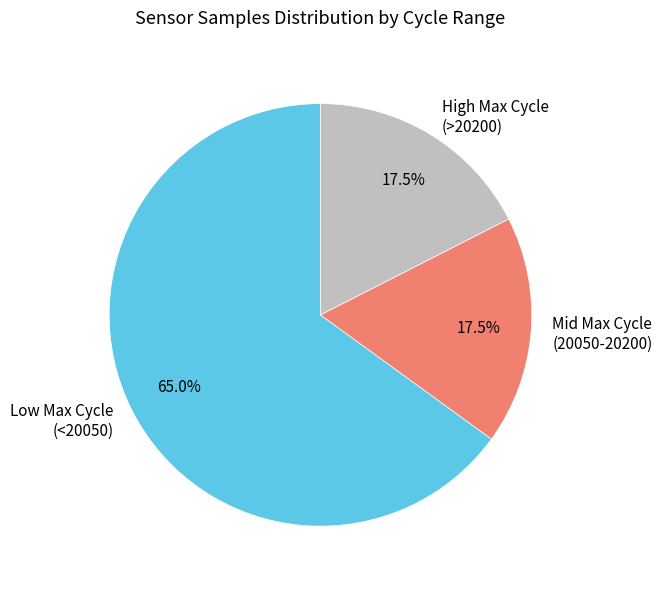

Which category has the biggest portion of the pie?

Low Max Cycle (<20050)